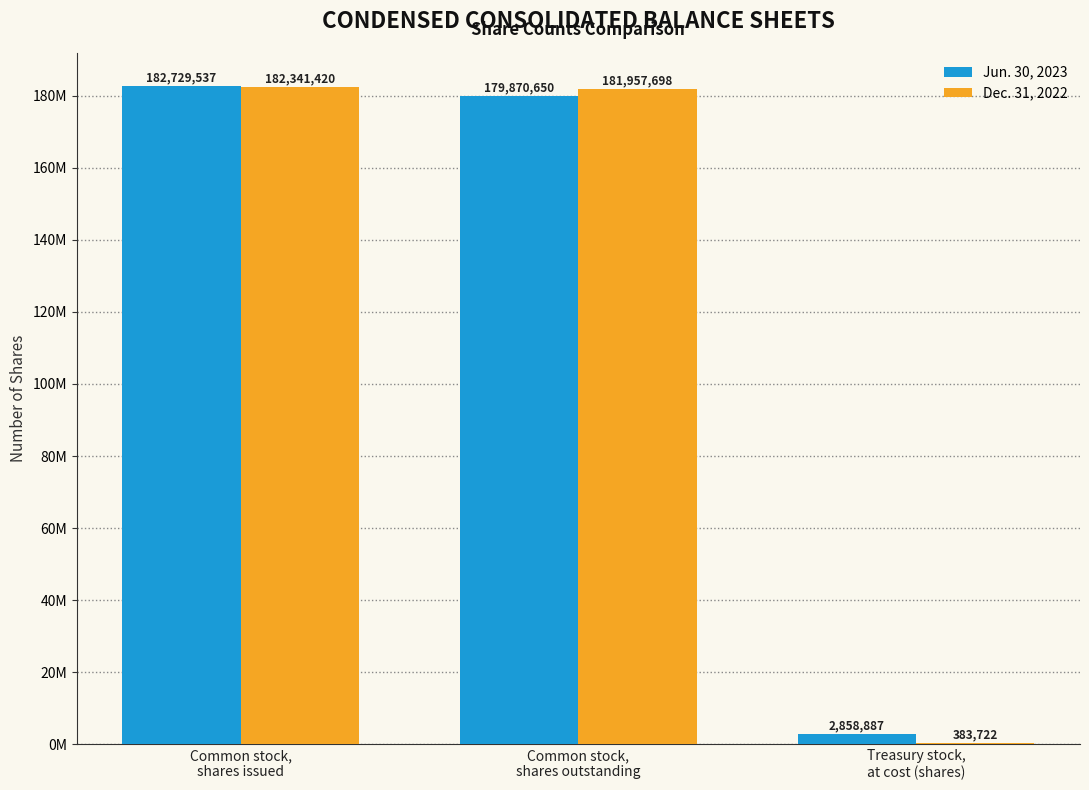

Which series changed the most between Common stock,
shares outstanding and Treasury stock,
at cost (shares)?

Dec. 31, 2022